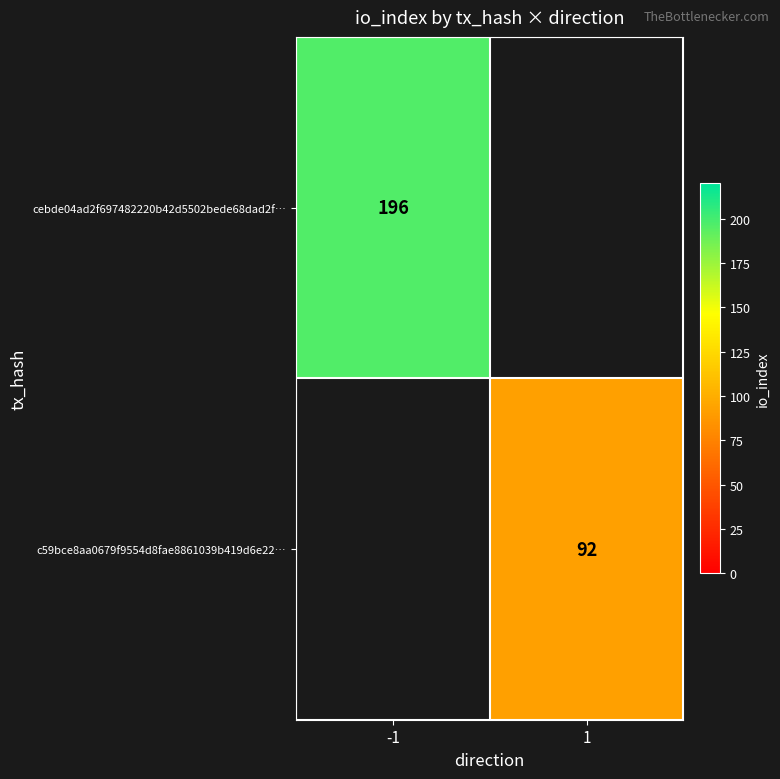

The c59bce8aa0679f9554d8fae8861039b419d6e22… series shows 92 at 1. True or false?

True